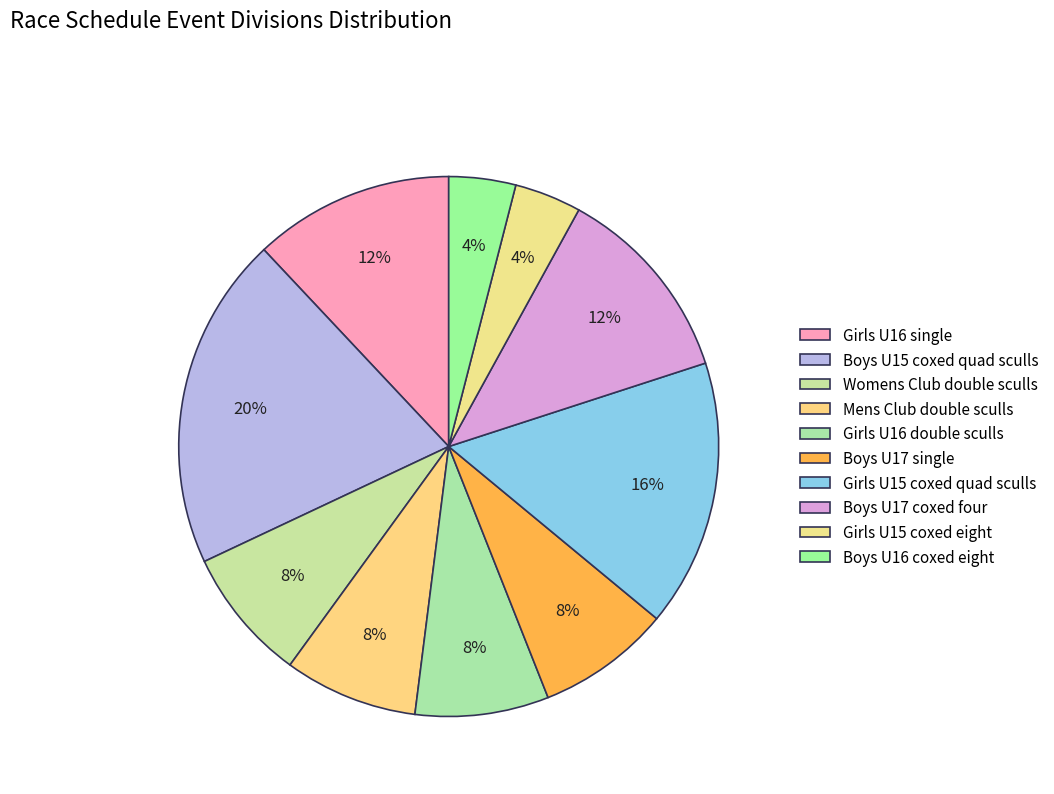

Is there any slice that represents more than half of the pie?

No